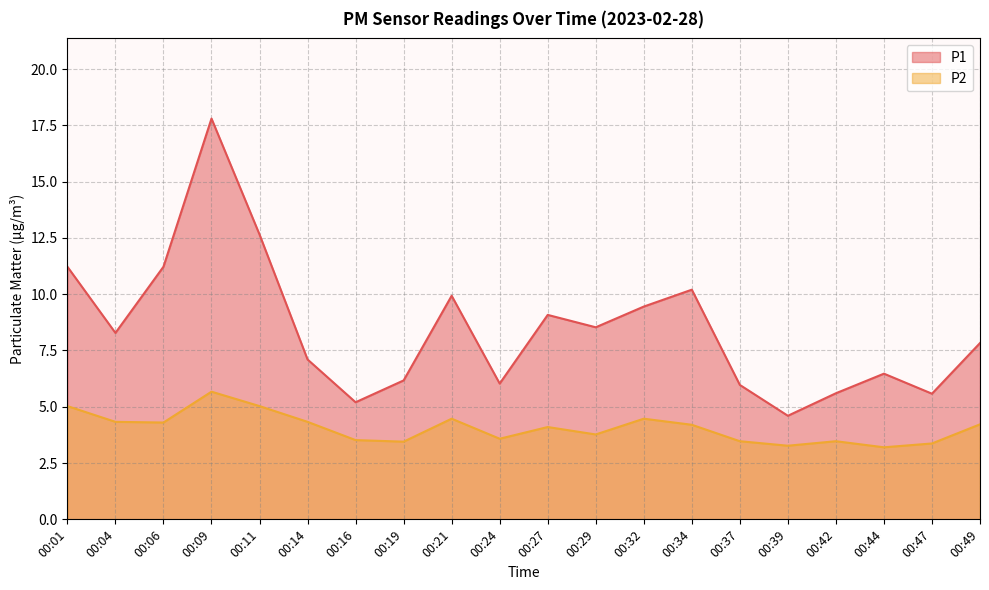

Which series has the largest total across all categories?

P1